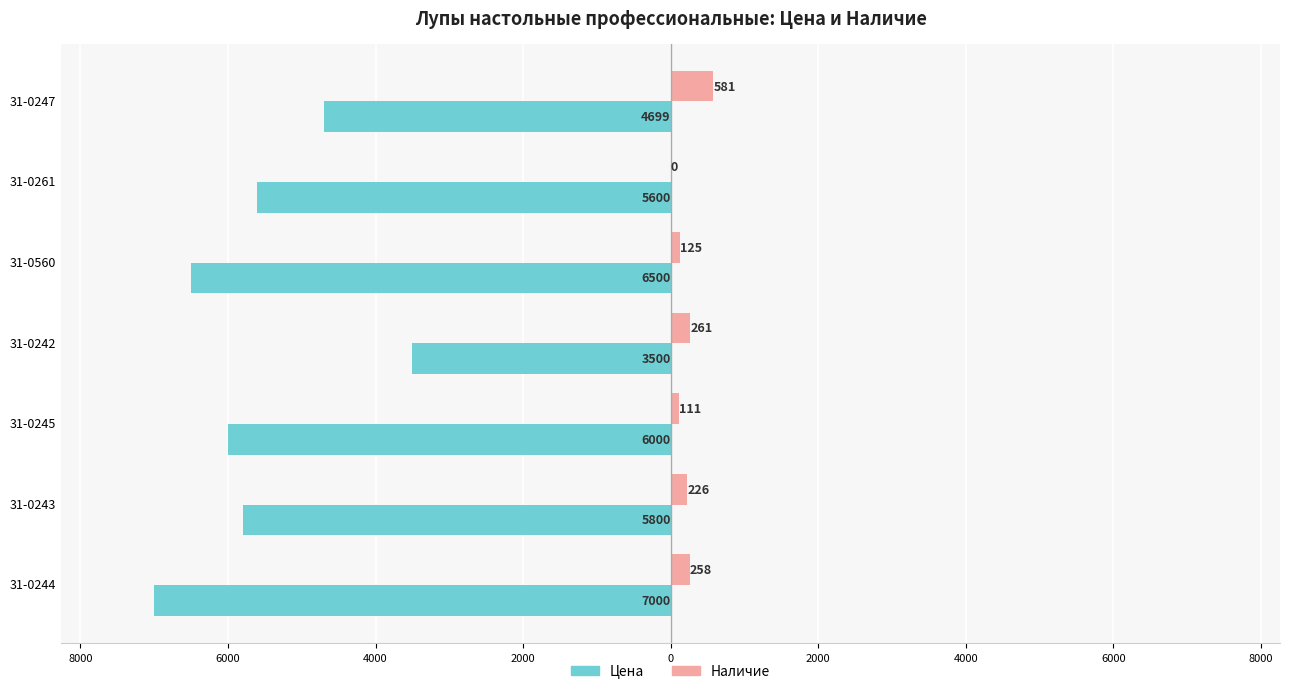

What are all the series names shown in the legend?

Цена, Наличие